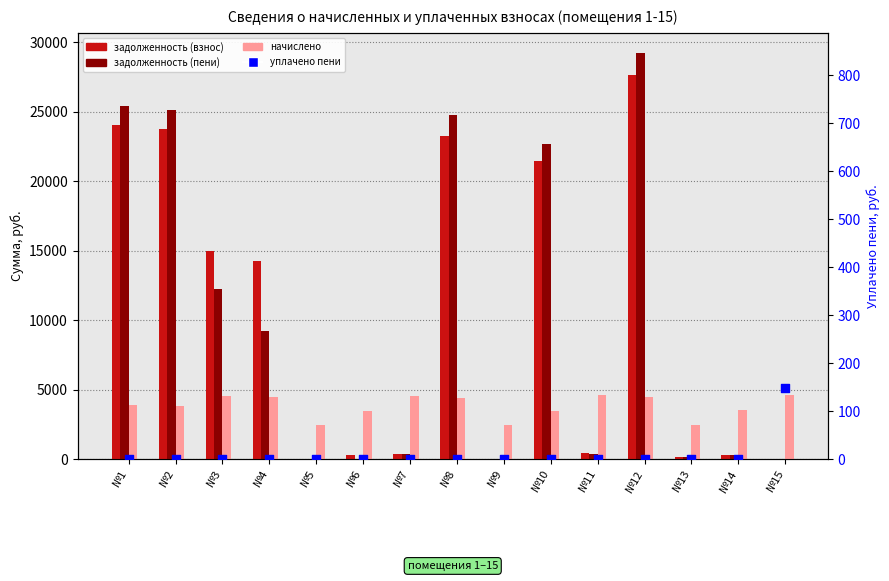

What is the total value across all series at №13?

2851.4